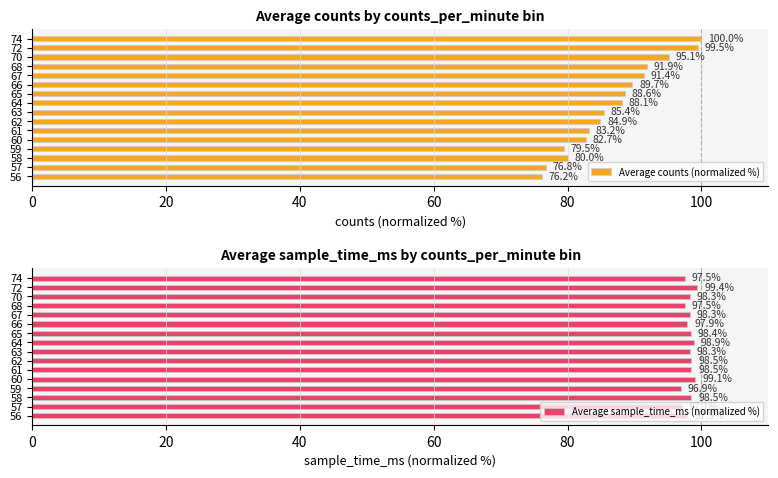

At how many categories does at least one series exceed 97?

15